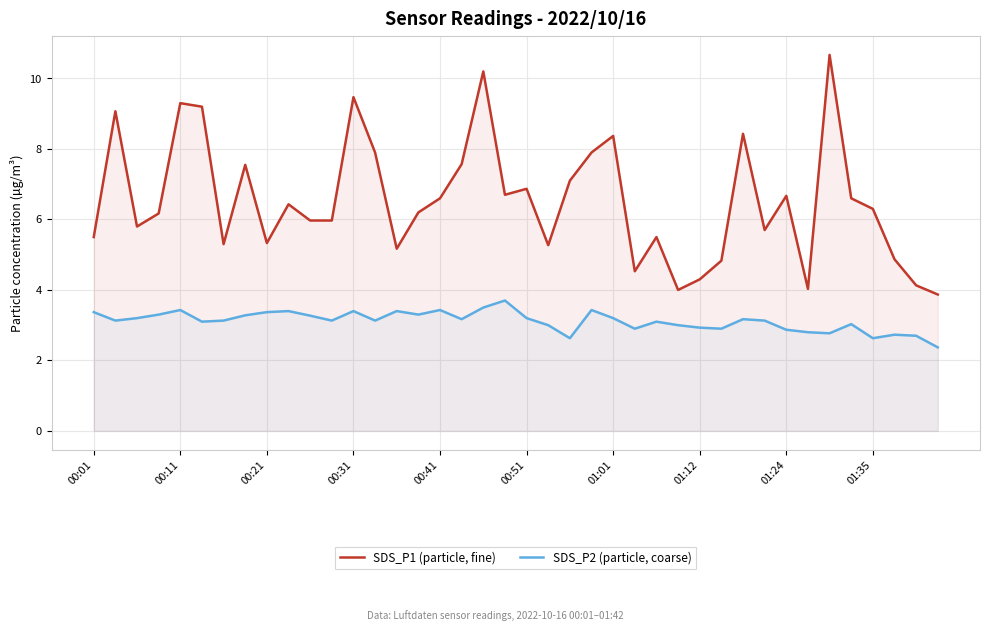

Which series has the largest total across all categories?

SDS_P1 (particle, fine)